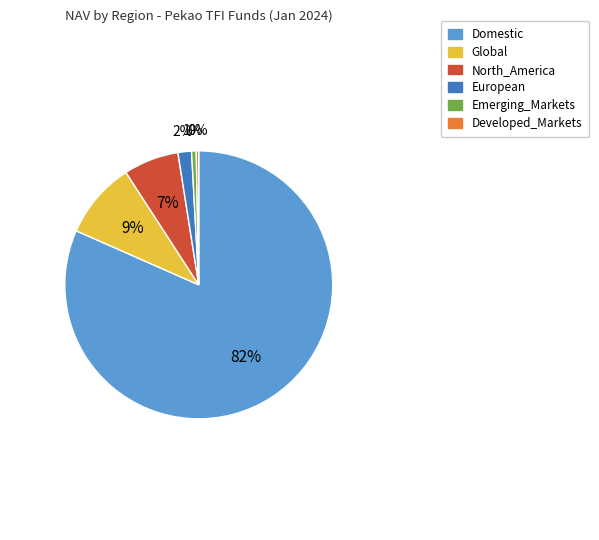

Is there any slice that represents more than half of the pie?

Yes